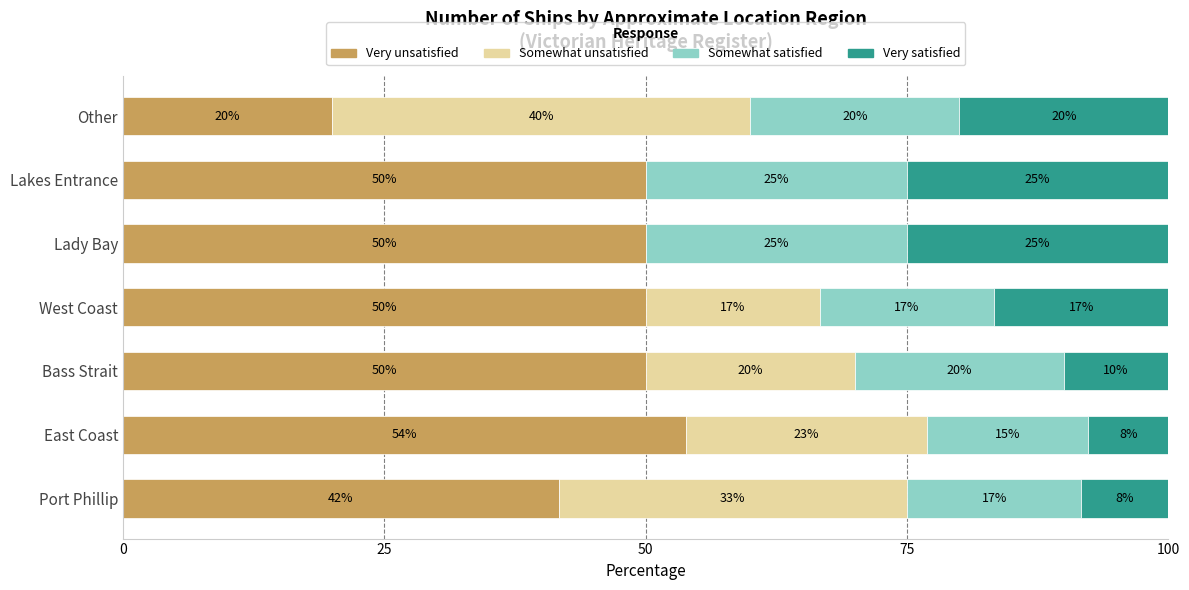

Where is Very unsatisfied nearest to the value 36?

Port Phillip